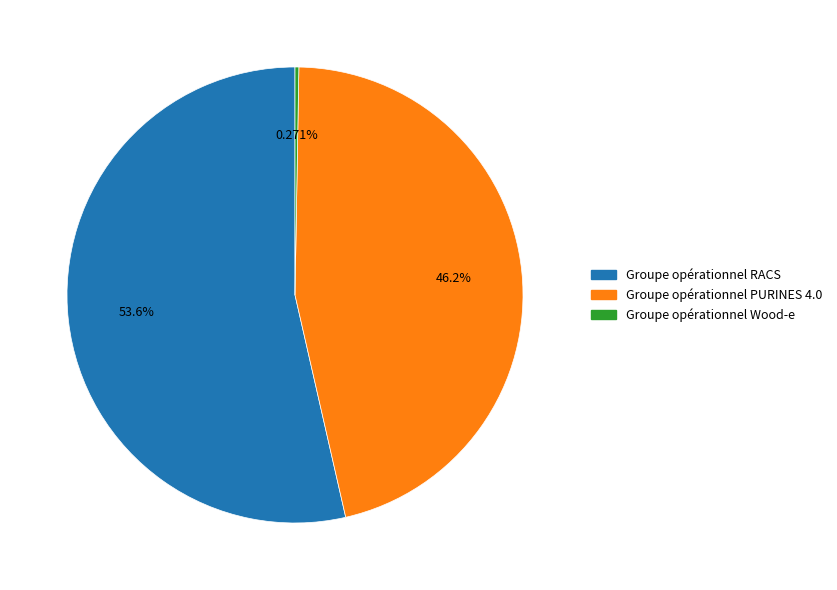

What is the largest slice in the pie chart?

Groupe opérationnel RACS